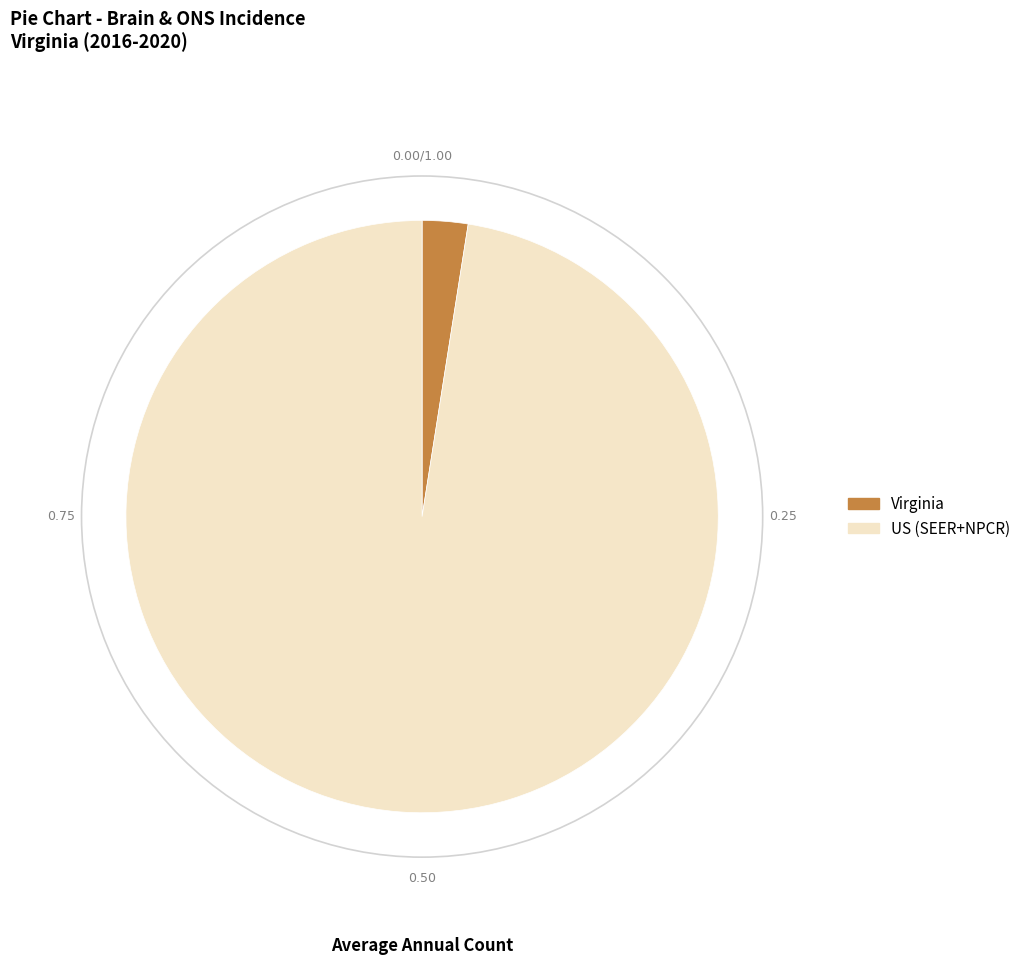

What is the majority slice?

US (SEER+NPCR)